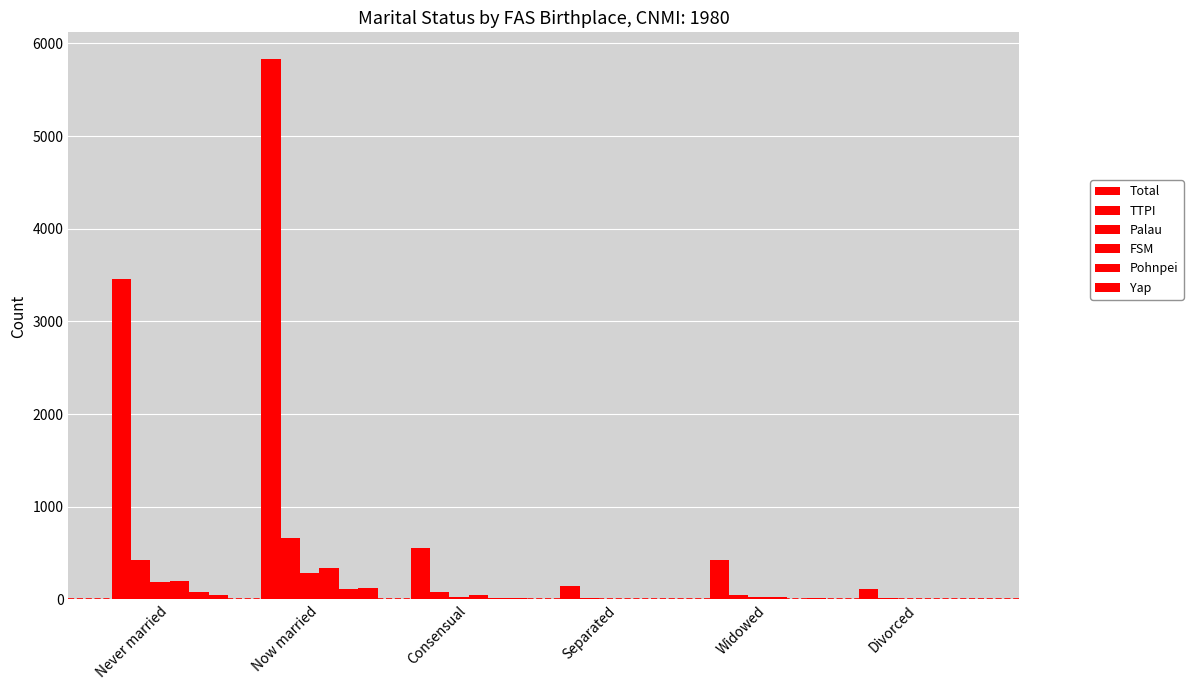

Where does the Yap series first go above 16?

Never married